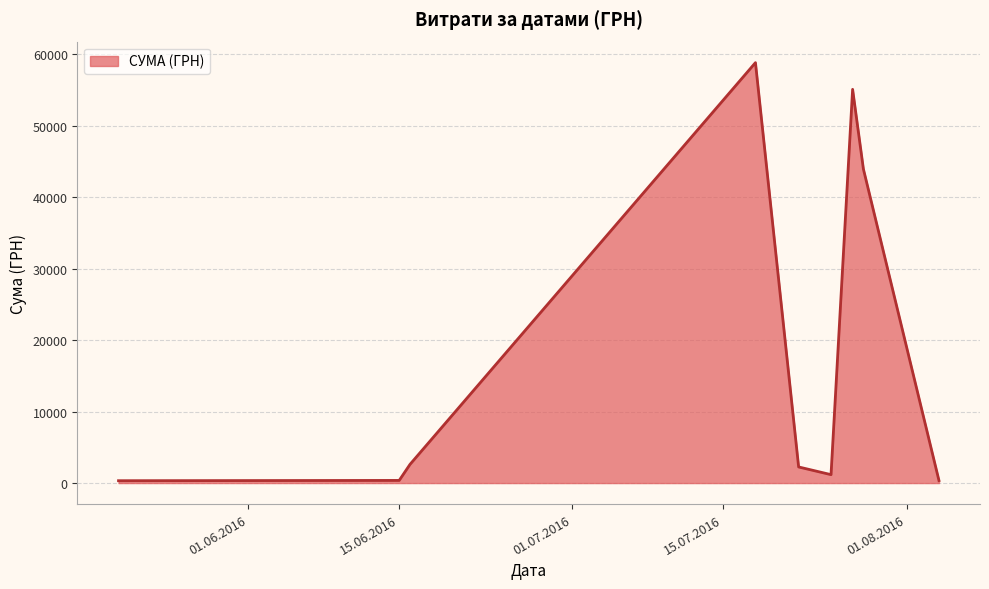

What is the difference between the maximum and minimum values?

58510.0